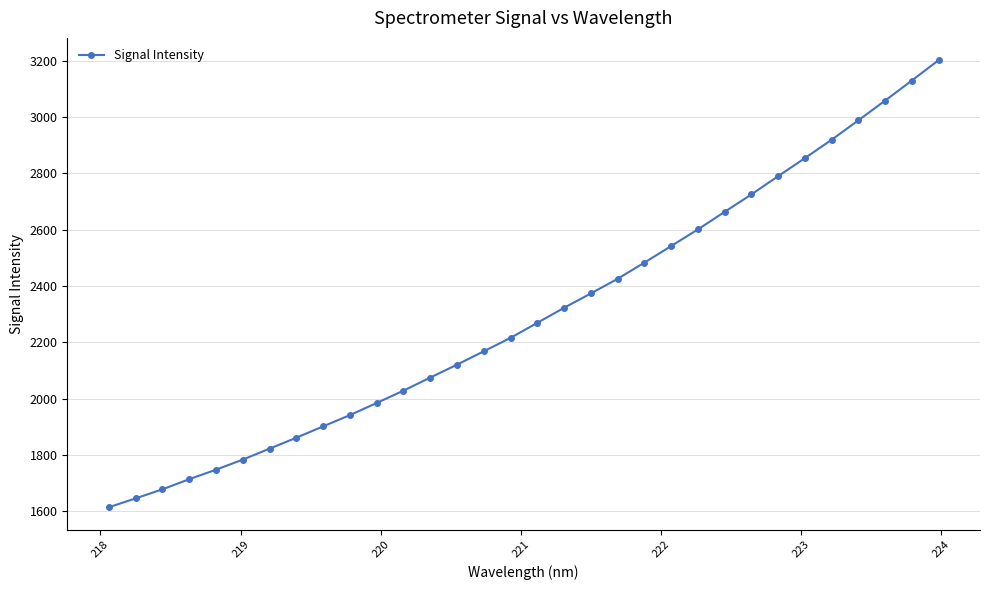

Reading left to right, list all the values displayed in this chart.

1614.5	1646.0	1678.2	1714.1	1747.9	1783.6	1822.6	1861.3	1901.7	1941.6	1984.7	2028.6	2074.8	2120.8	2168.2	2215.9	2269.3	2322.7	2373.6	2425.5	2483.0	2541.7	2600.9	2663.2	2725.1	2789.9	2853.9	2919.1	2988.1	3058.1	3129.4	3201.6